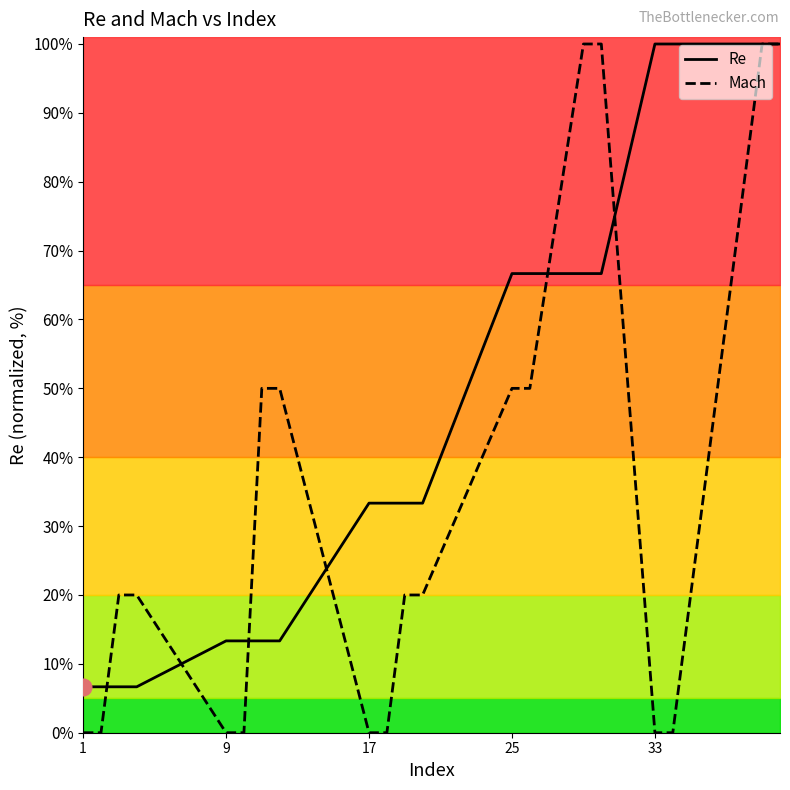

What is the maximum value for Re?

100.0